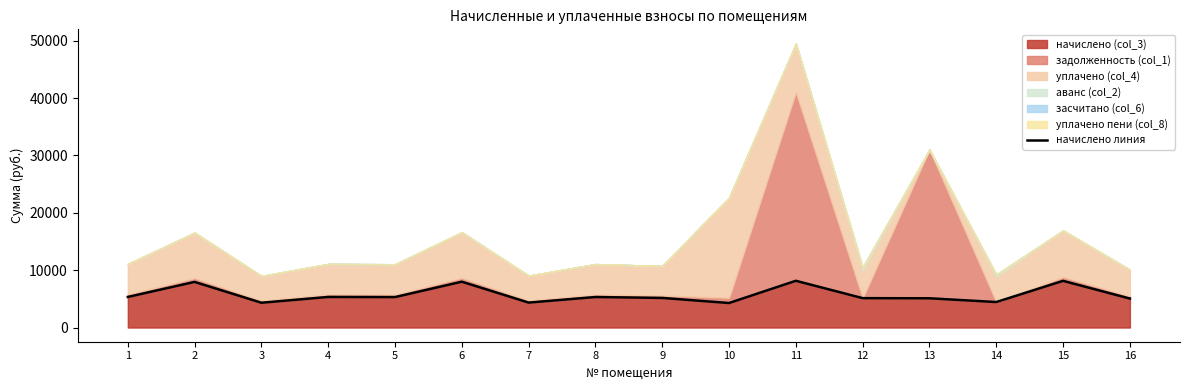

Rank the categories by value from highest to lowest.

11, 15, 6, 2, 1, 4, 8, 5, 9, 12, 13, 16, 14, 7, 3, 10